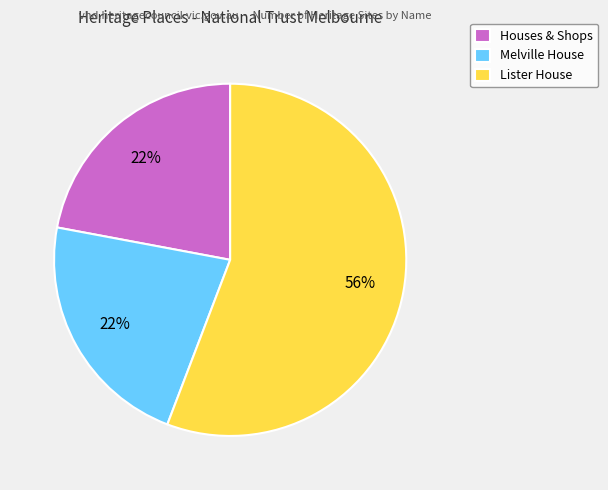

True or false: Lister House accounts for 56% of the total.

True